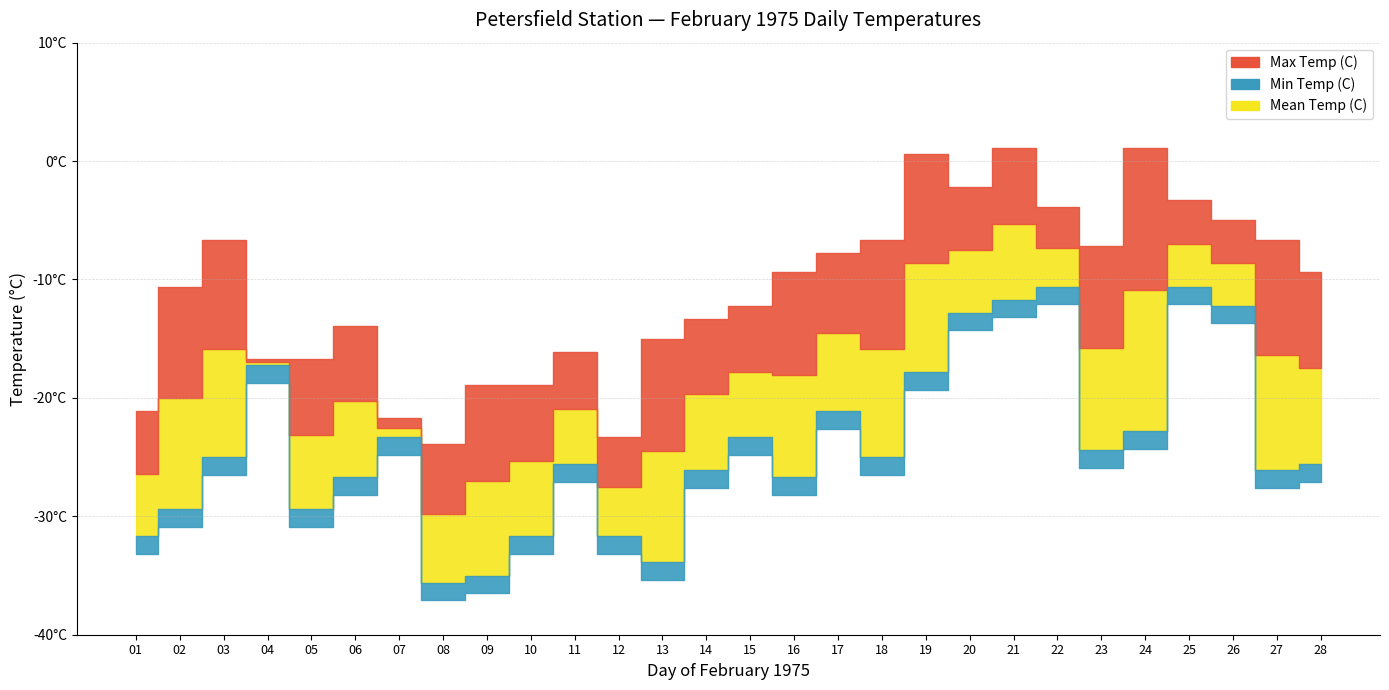

How many categories are shown in the chart?

28